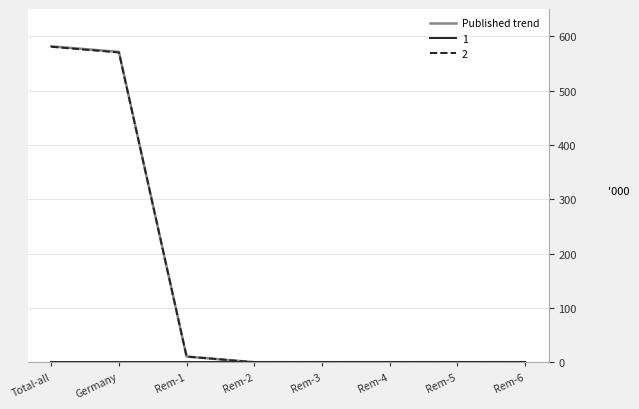

True or false: Published trend has a value of 283.7 at Germany.

False